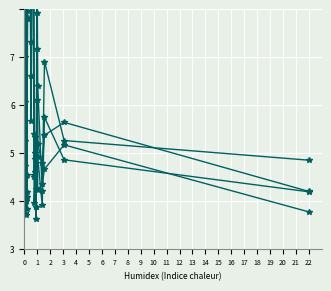

Rank the series at 1 from highest to lowest value.

pop per adv AS (x1000), users per adv AS (x1000), pop per AS (x1000), users per AS (x1000)